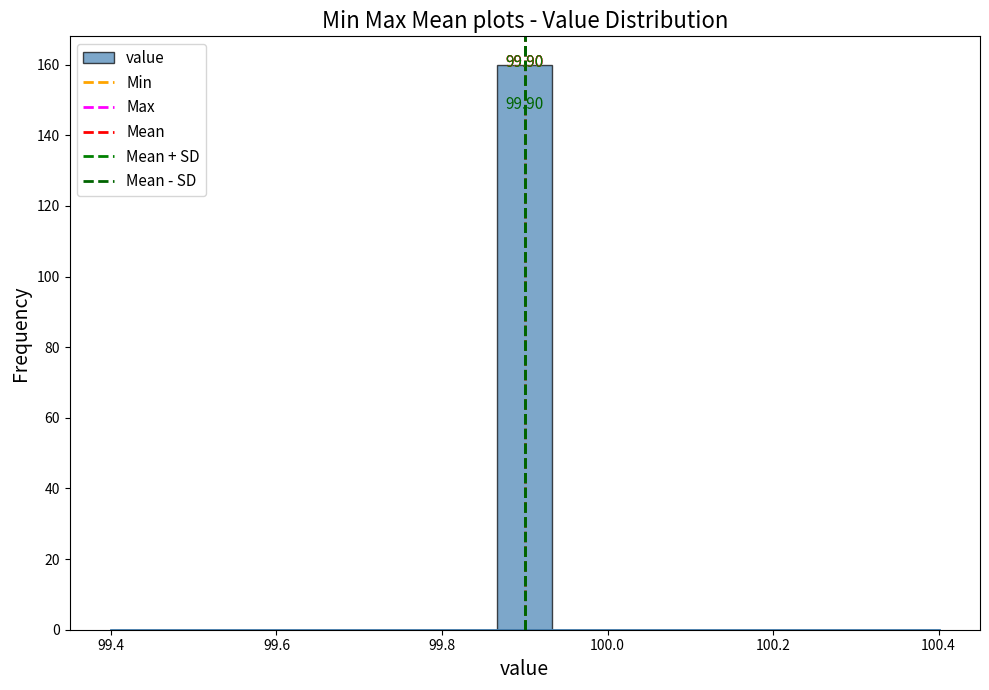

Around what value on the x-axis is the tallest bar? Give the approximate position of its centre, as read against the axis.

99.90